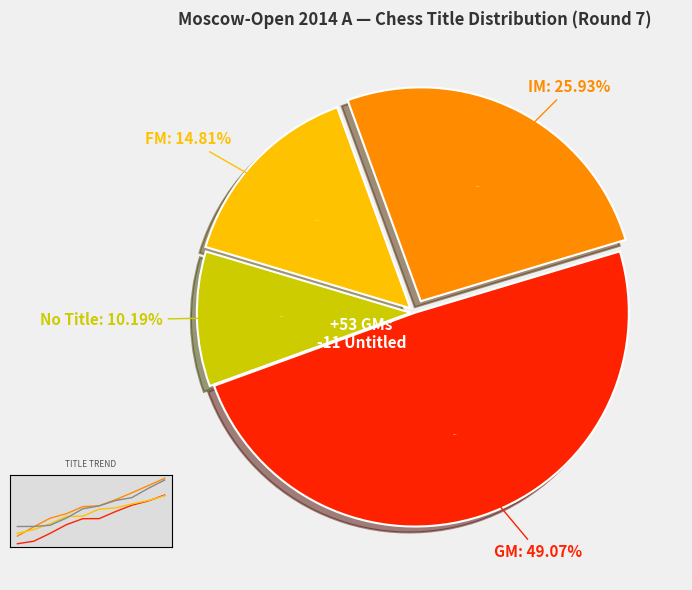

How much of the chart is everything except IM?

74.1%